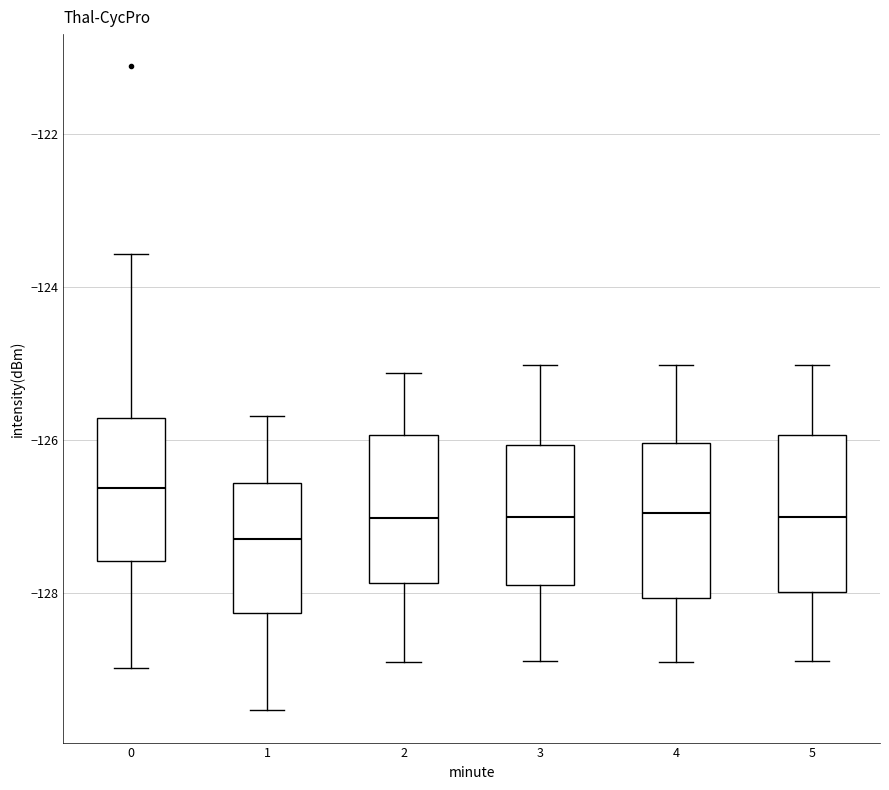

Where does the lower whisker of the box at x = 0 end on the y-axis? The values are not printed on the chart, so give them approximately, as read against the axis.

-129.0